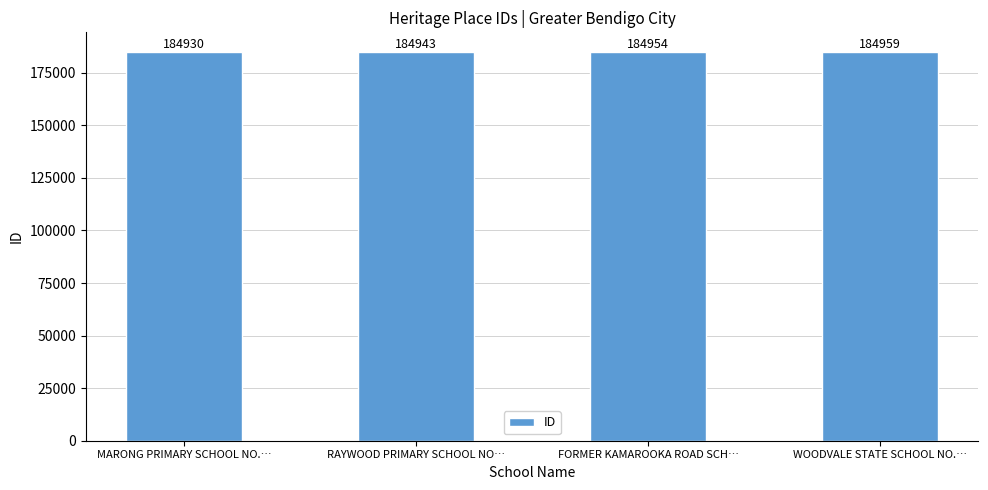

List the labels in order of value, largest first.

WOODVALE STATE SCHOOL NO.…, FORMER KAMAROOKA ROAD SCH…, RAYWOOD PRIMARY SCHOOL NO…, MARONG PRIMARY SCHOOL NO.…